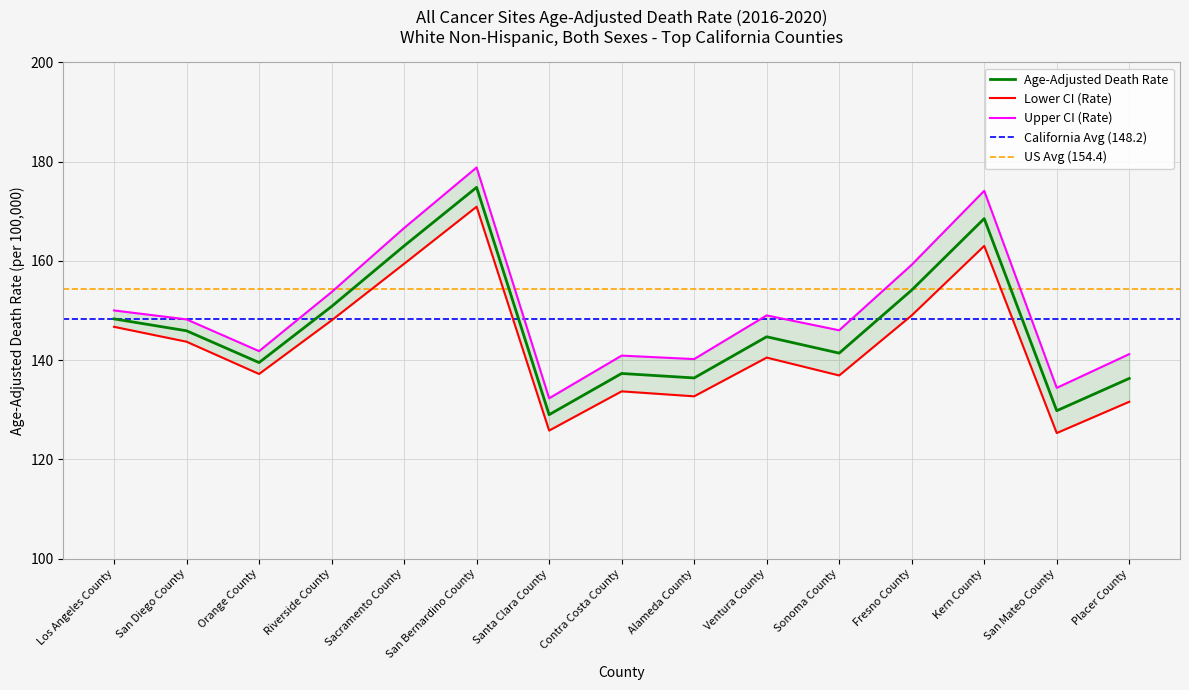

Count the number of categories in the chart.

15